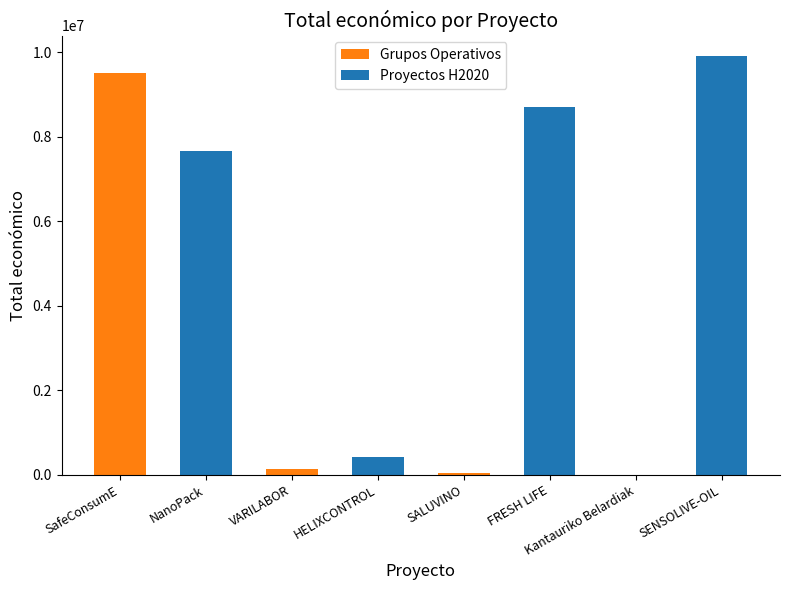

What is the maximum value shown in the chart?

9900193